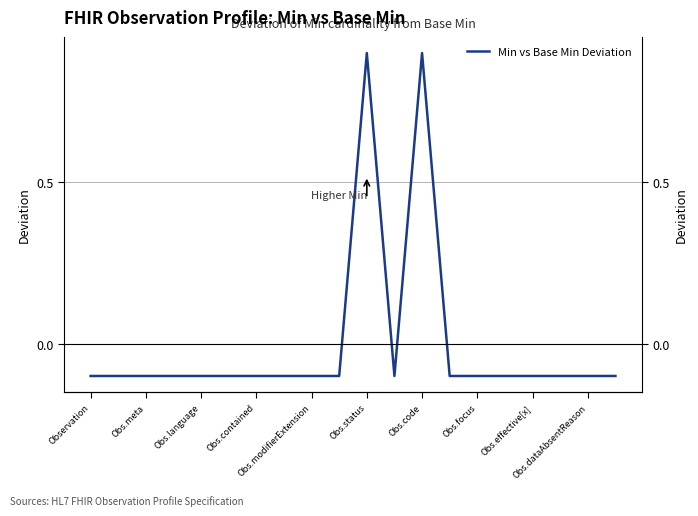

What is the value of the 3rd point from the left?

-0.1